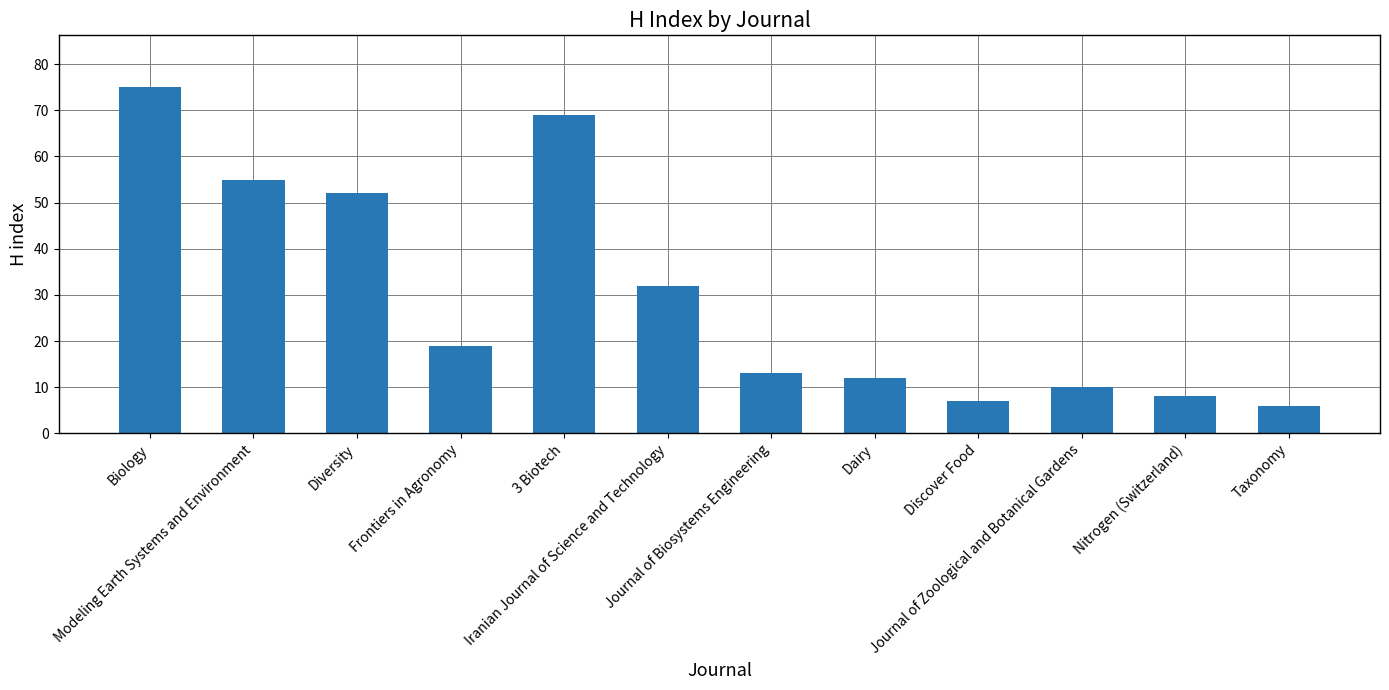

What is the sum of the values at Nitrogen (Switzerland) and Biology?

83